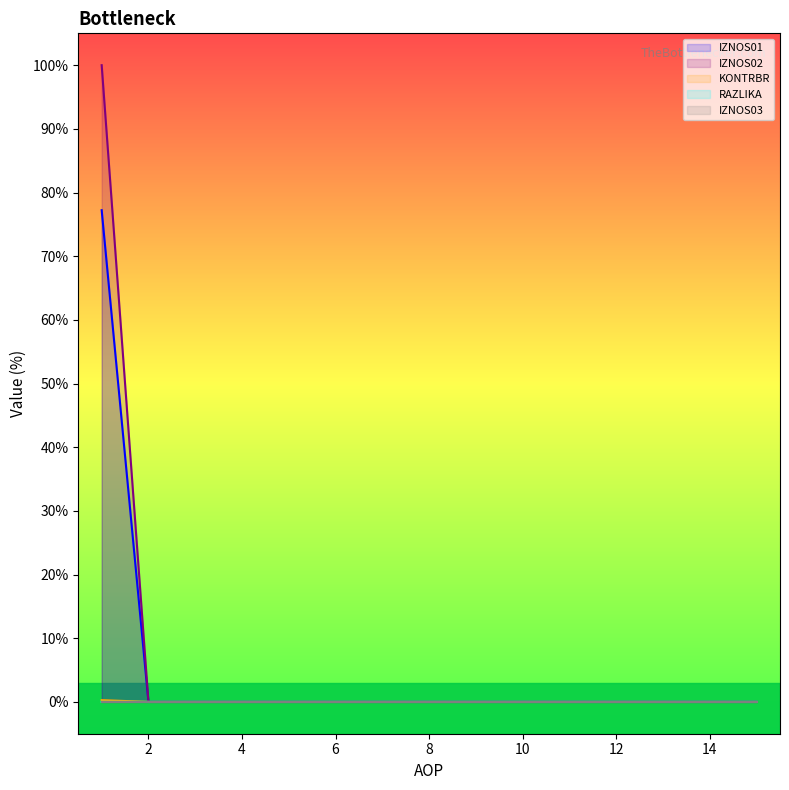

Count the number of categories in the chart.

15